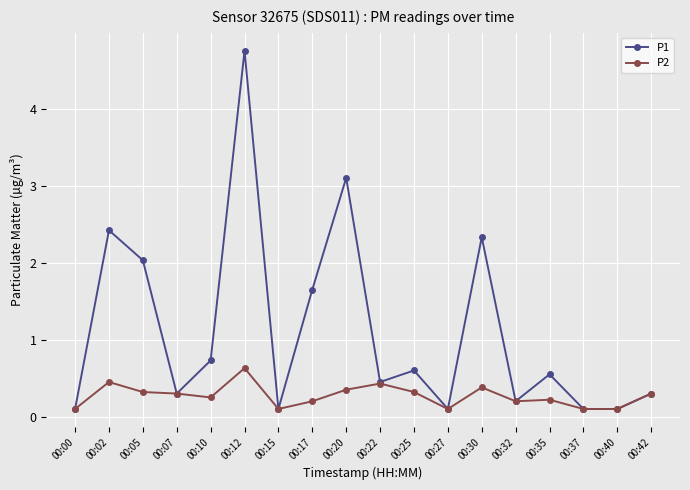

At which category is the sum across all series the highest?

00:12